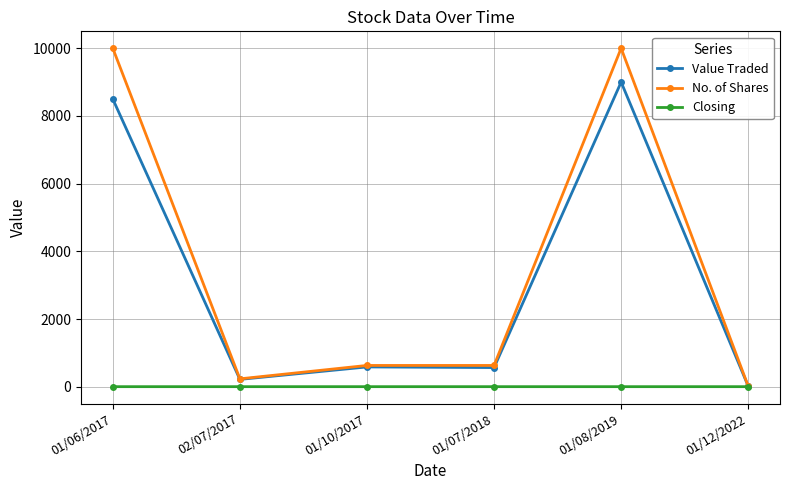

What is the spread (max minus min) of values at 01/08/2019?

9999.1